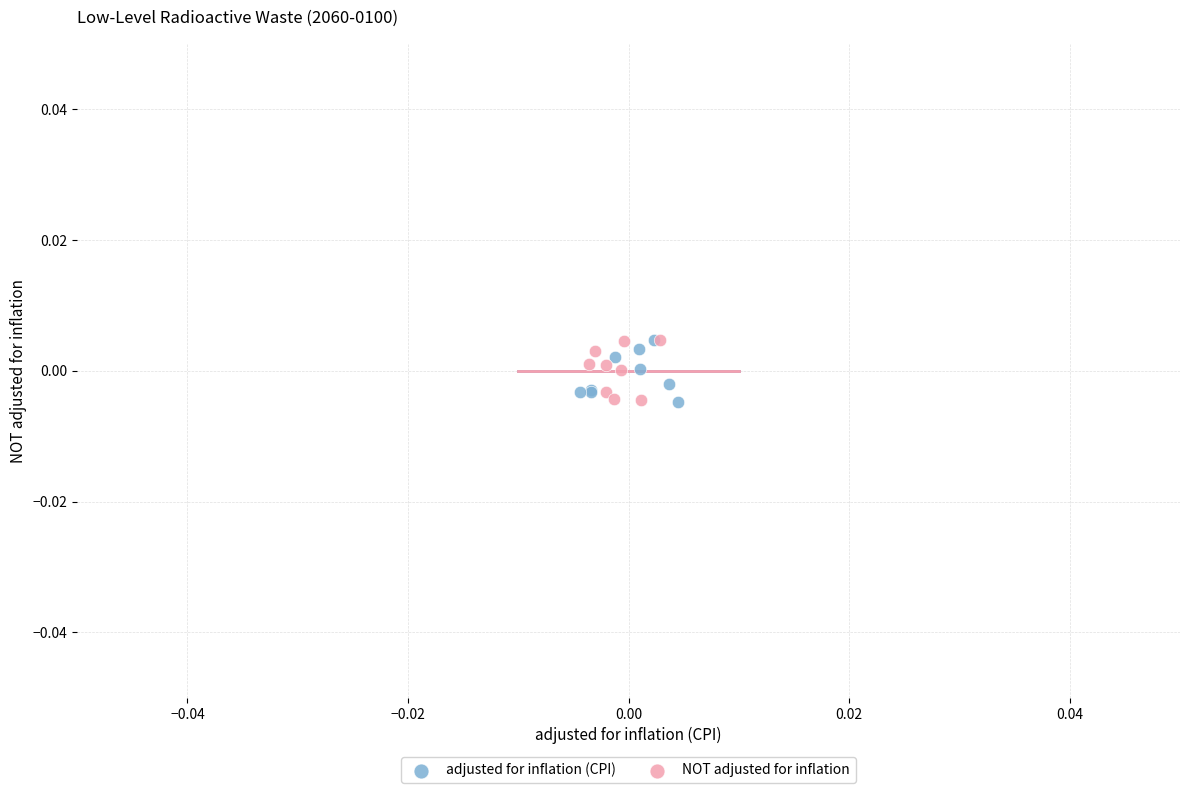

What are all the series names shown in the legend?

adjusted for inflation (CPI), NOT adjusted for inflation